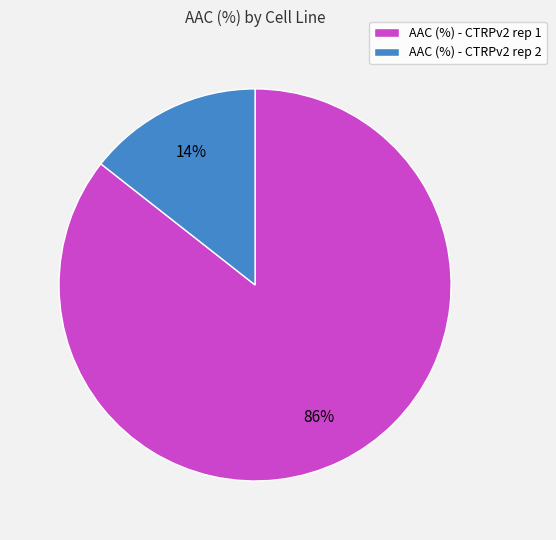

How many slices are in this pie chart?

2